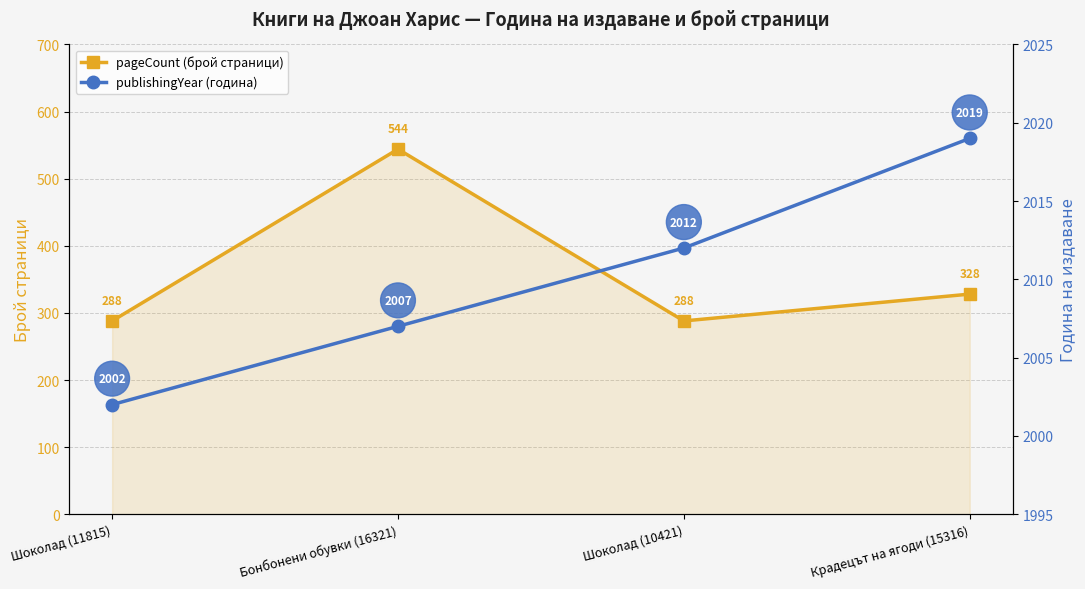

Rank the series at Крадецът на ягоди (15316) from lowest to highest value.

pageCount (брой страници), publishingYear (година)